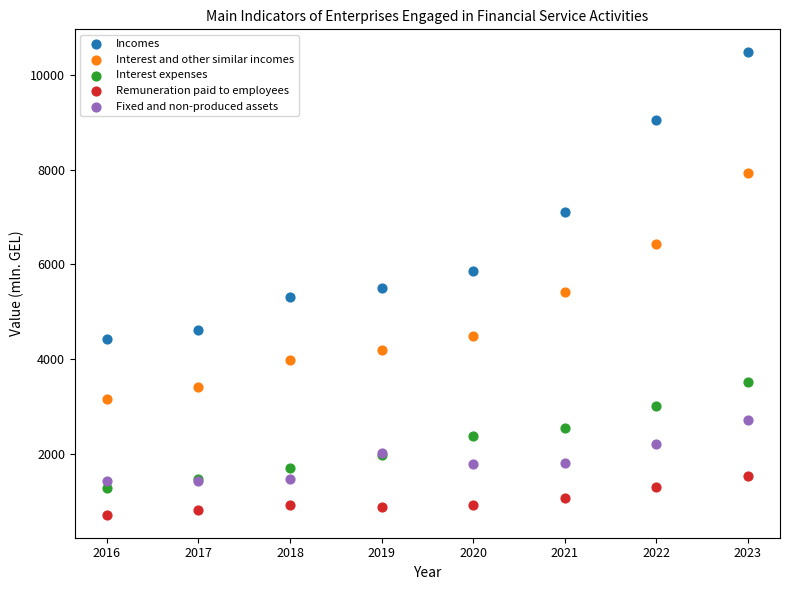

In the Incomes series, what Y value is closest to 7450?

7101.2